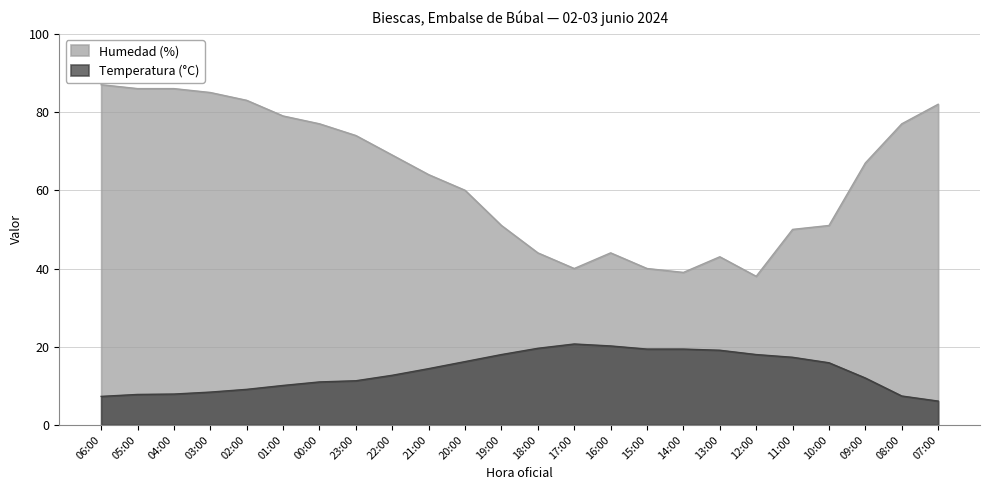

Rank the categories by Humedad (%) value from highest to lowest.

06:00, 05:00, 04:00, 03:00, 02:00, 07:00, 01:00, 00:00, 08:00, 23:00, 22:00, 09:00, 21:00, 20:00, 19:00, 10:00, 11:00, 18:00, 16:00, 13:00, 17:00, 15:00, 14:00, 12:00